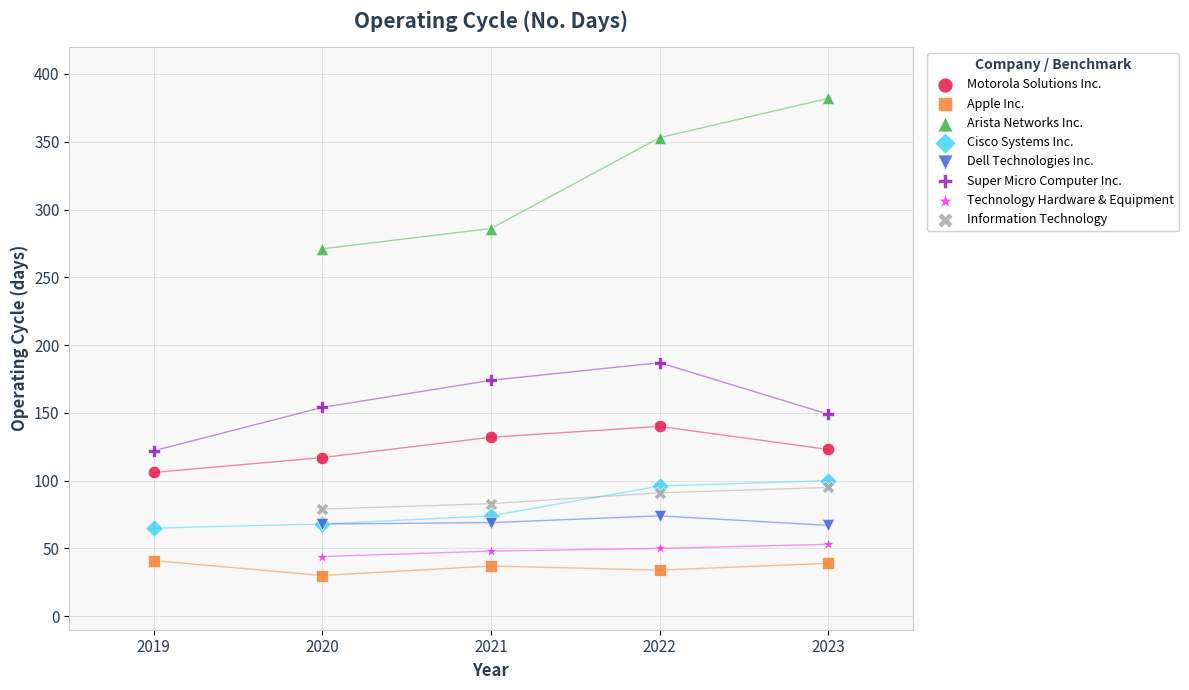

Which series has the largest Y range (max minus min)?

Arista Networks Inc.